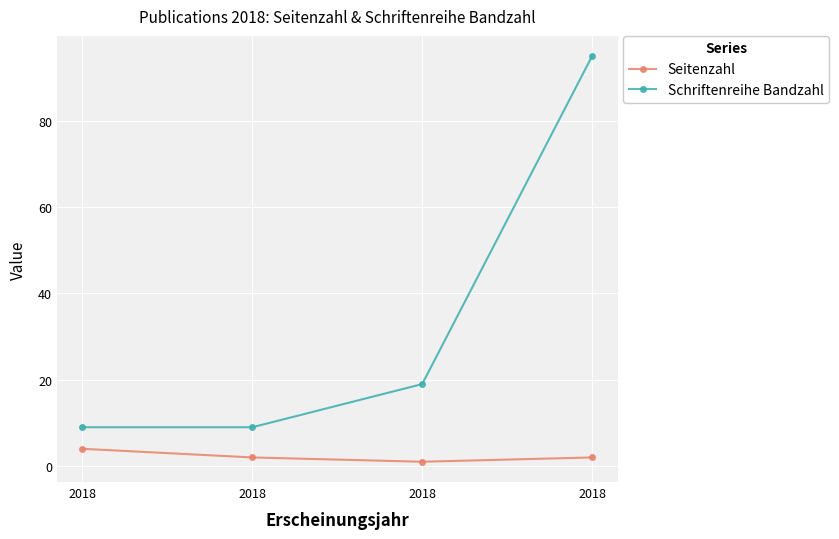

At which category does Seitenzahl reach its first local valley?

2018